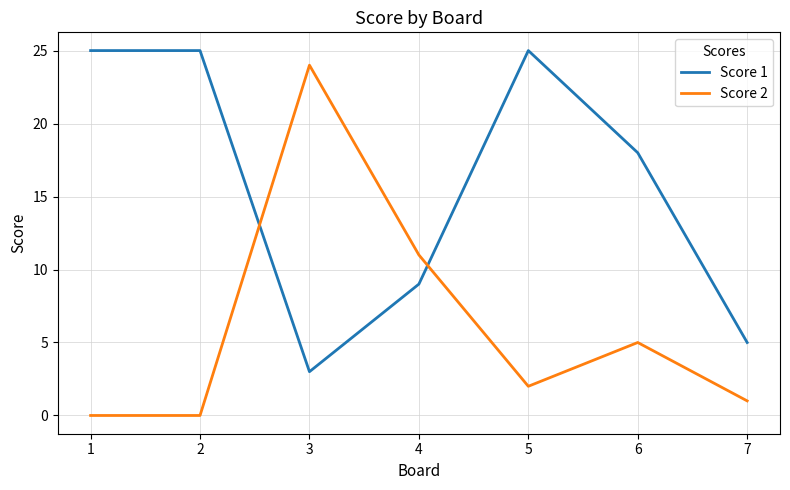

Reading right to left, list all the values displayed in this chart.

Score 1: 5	18	25	9	3	25	25
Score 2: 1	5	2	11	24	0	0